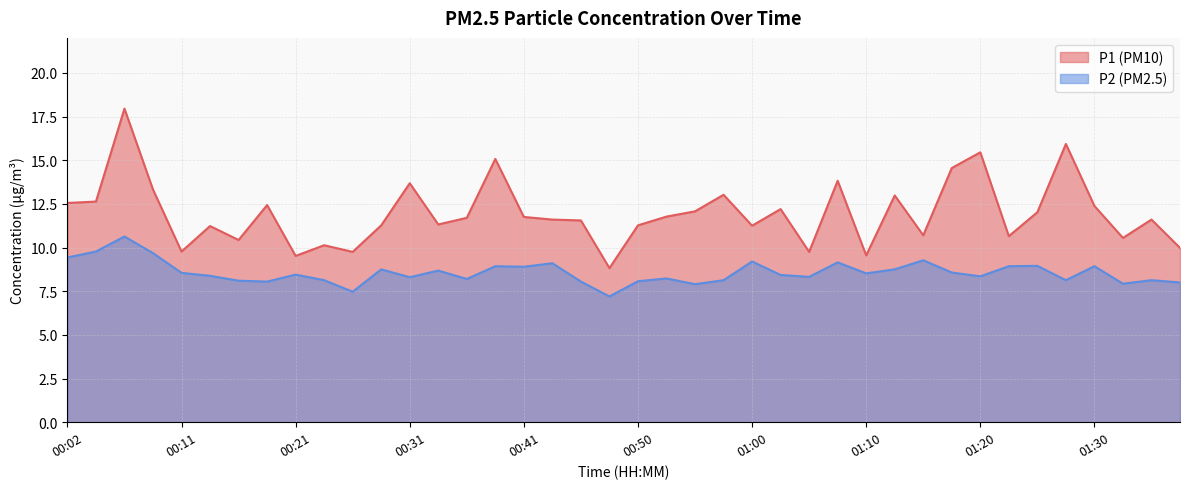

Is the value of P2 at 00:02 greater than the value of P1 at 01:00?

No